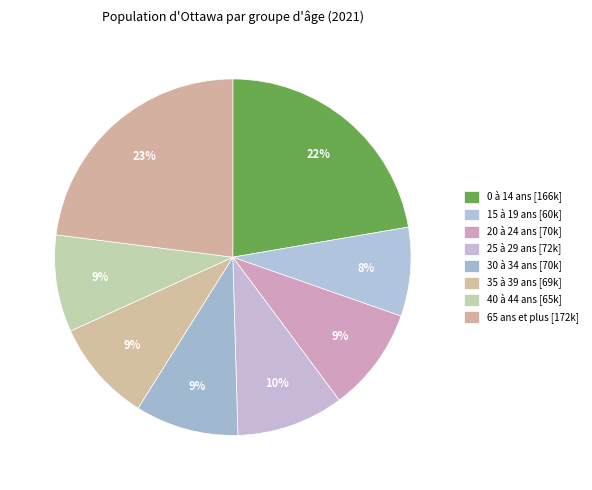

How much of the chart is everything except 15 à 19 ans?

91.9%